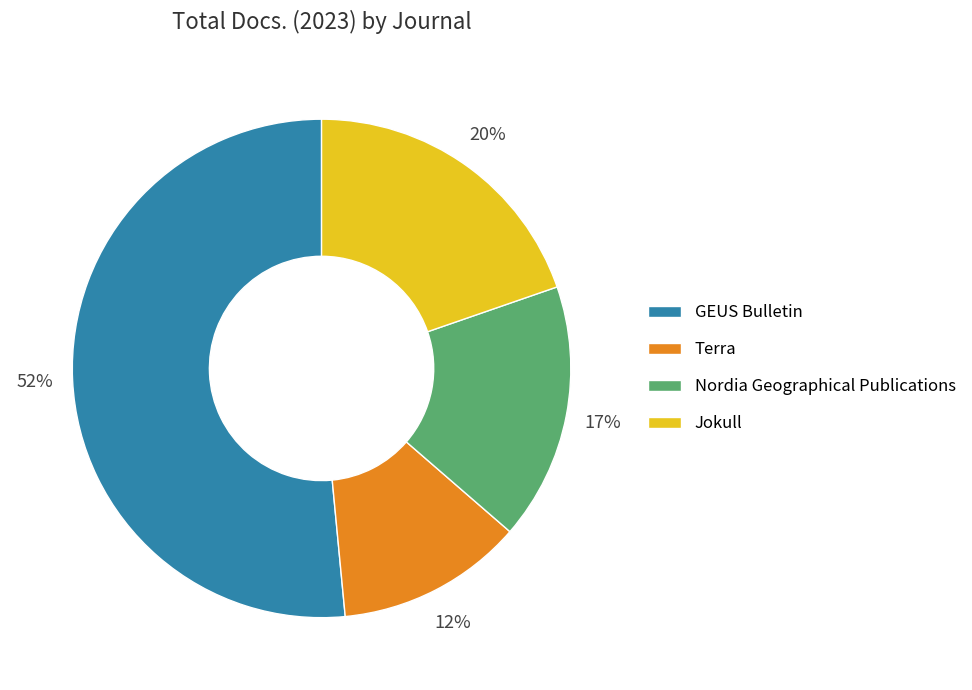

Which category has the biggest portion of the pie?

GEUS Bulletin